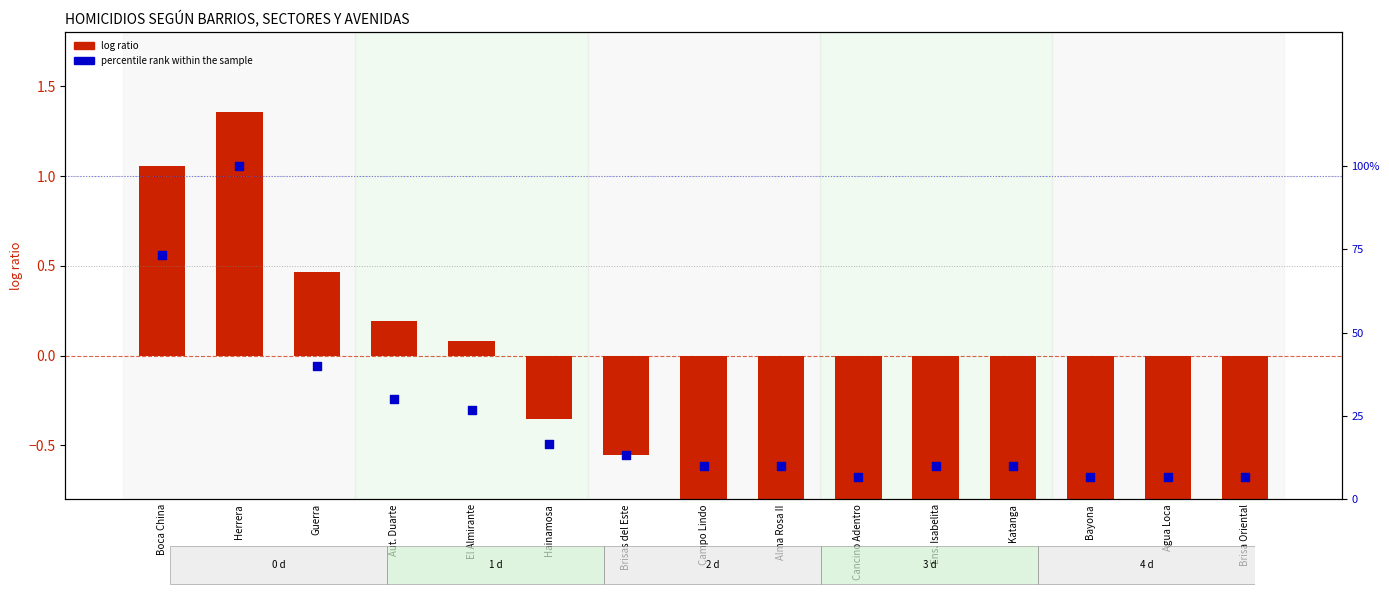

What is the total value across all series at Aut. Duarte?

0.5